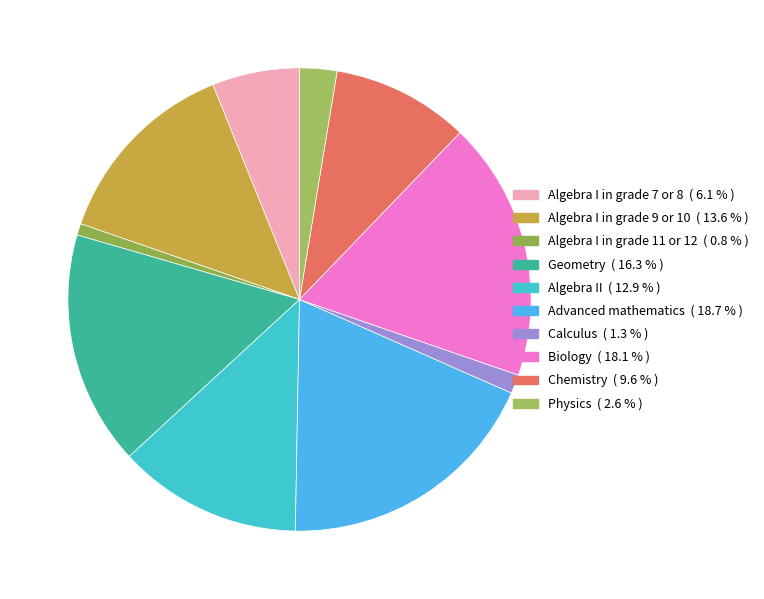

Between Algebra I in grade 7 or 8 and Biology, which is larger?

Biology